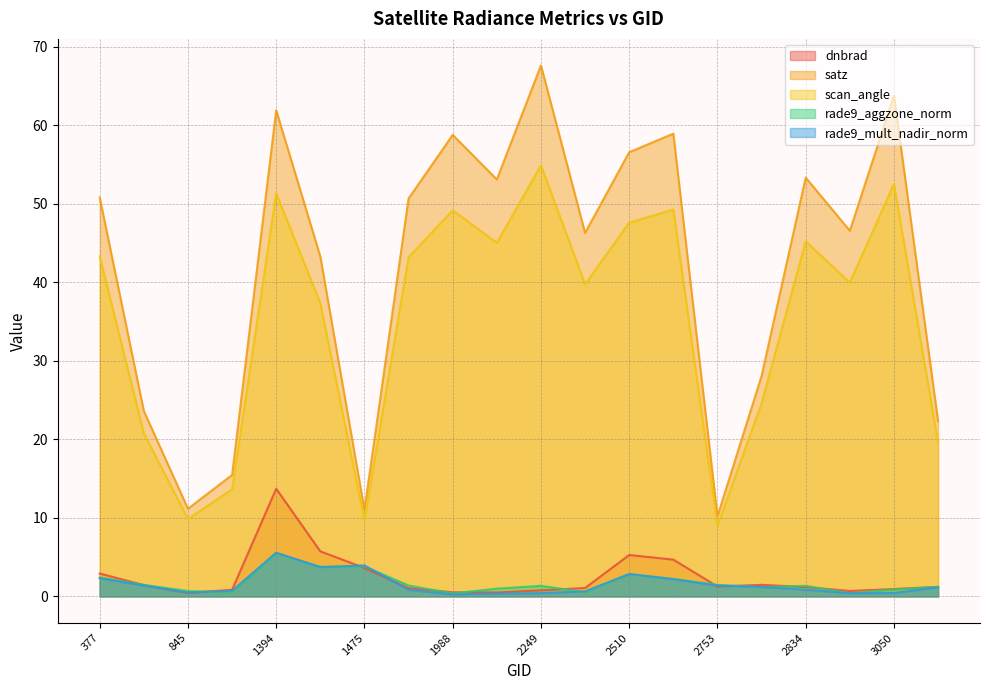

Where is the first local minimum for dnbrad?

845